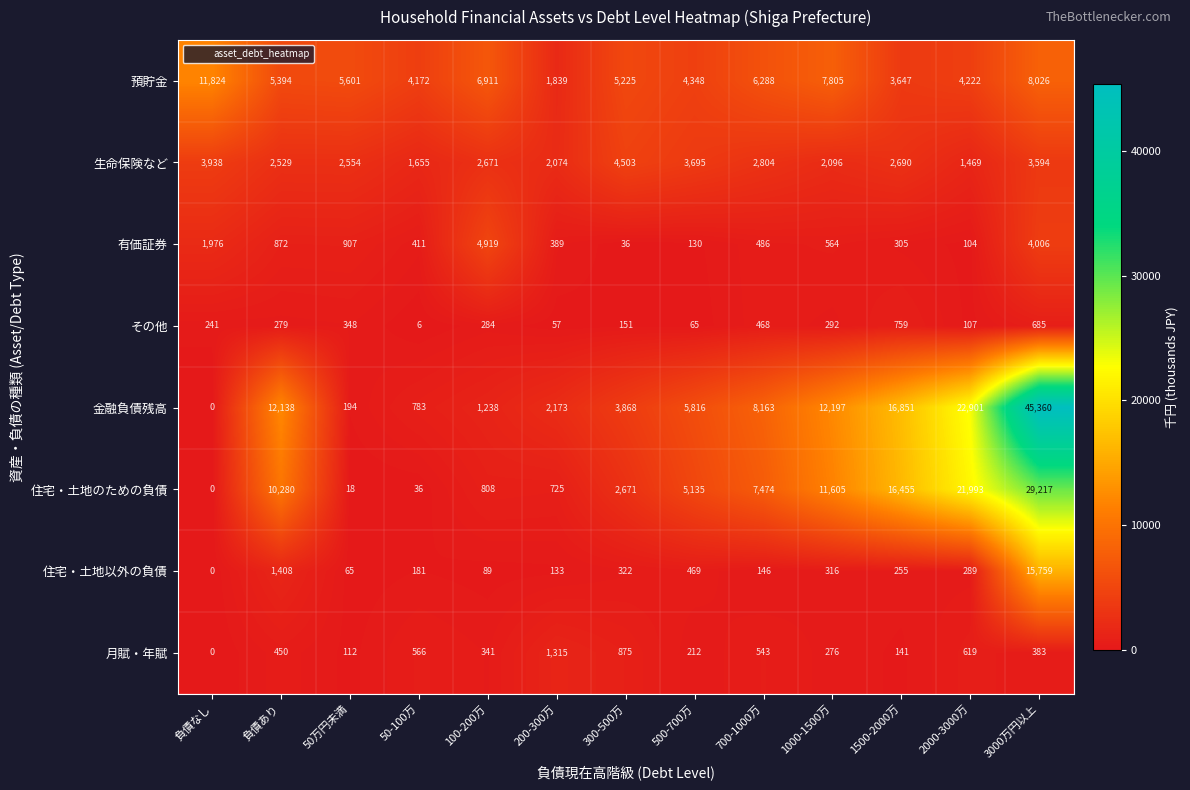

What value does the 預貯金 series have at 200-300万, to the nearest 100?

1800